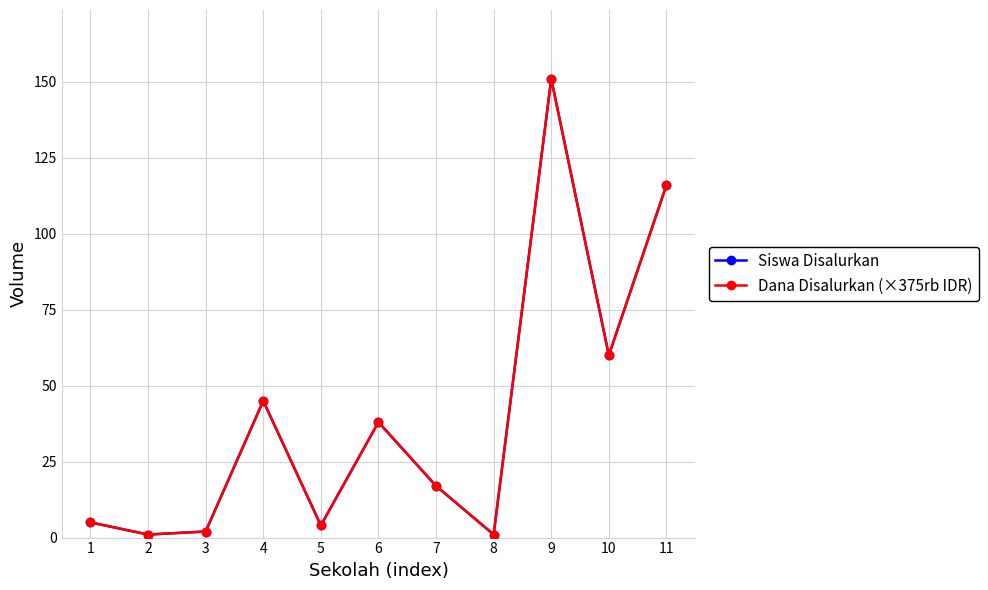

Is this an area chart (filled region under the line)?

No